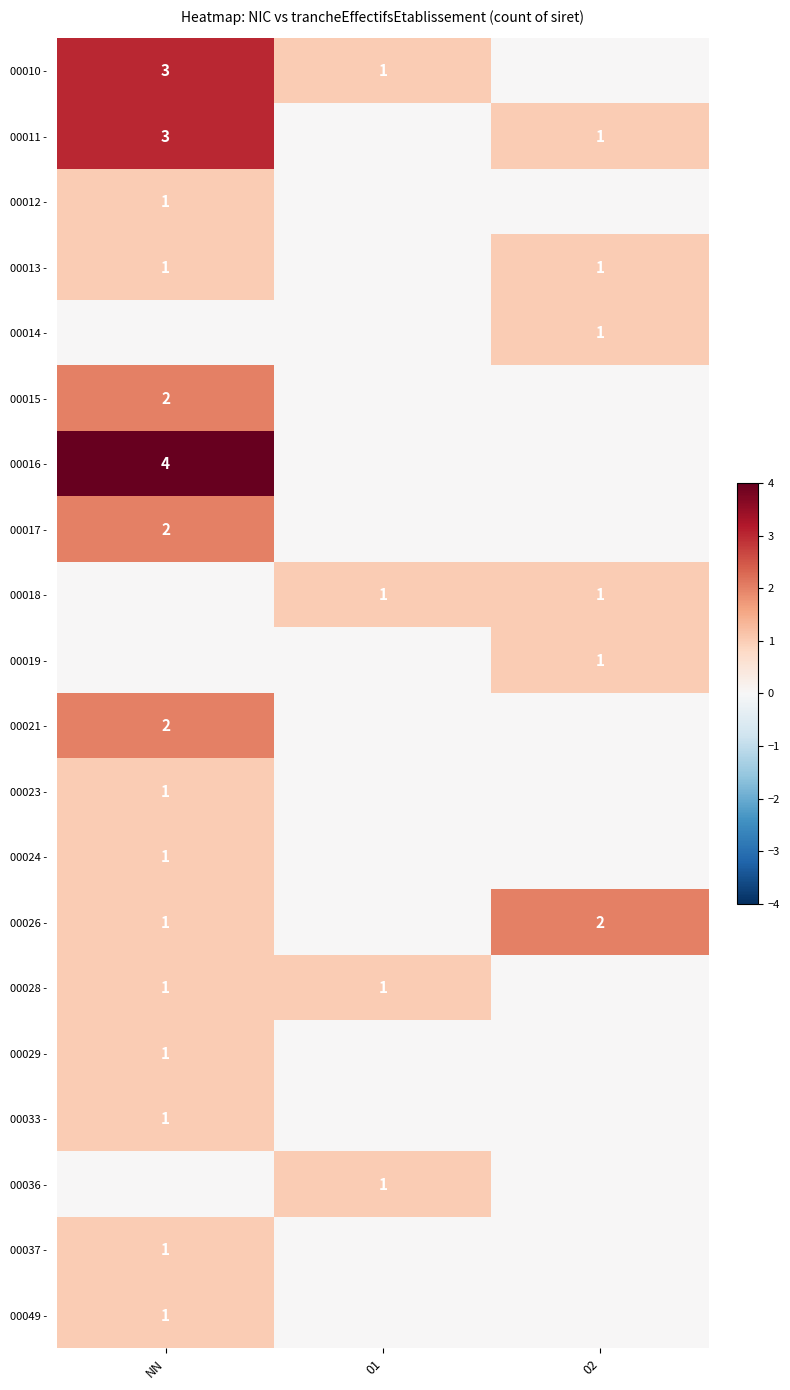

What is the sum of the 00026 - values at 02 and NN?

3